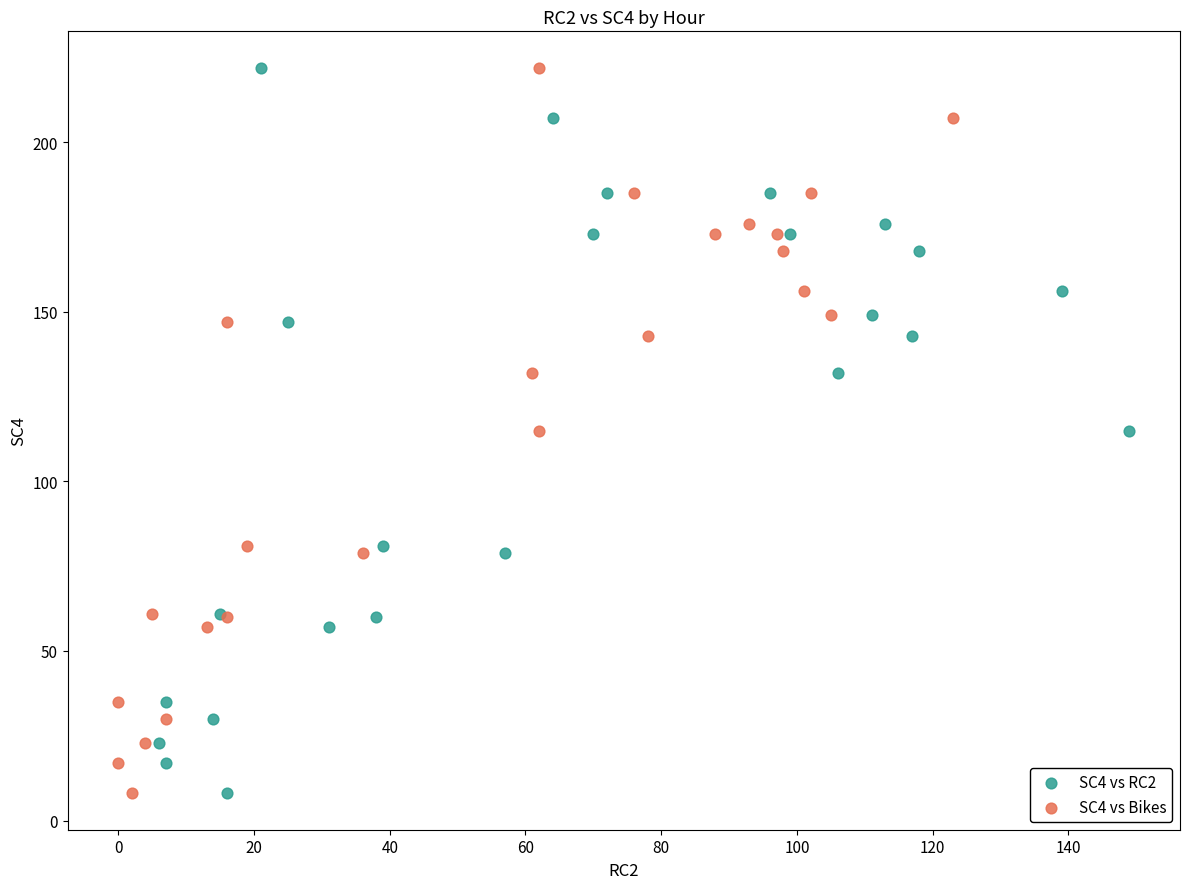

What are all the series names shown in the legend?

SC4 vs RC2, SC4 vs Bikes